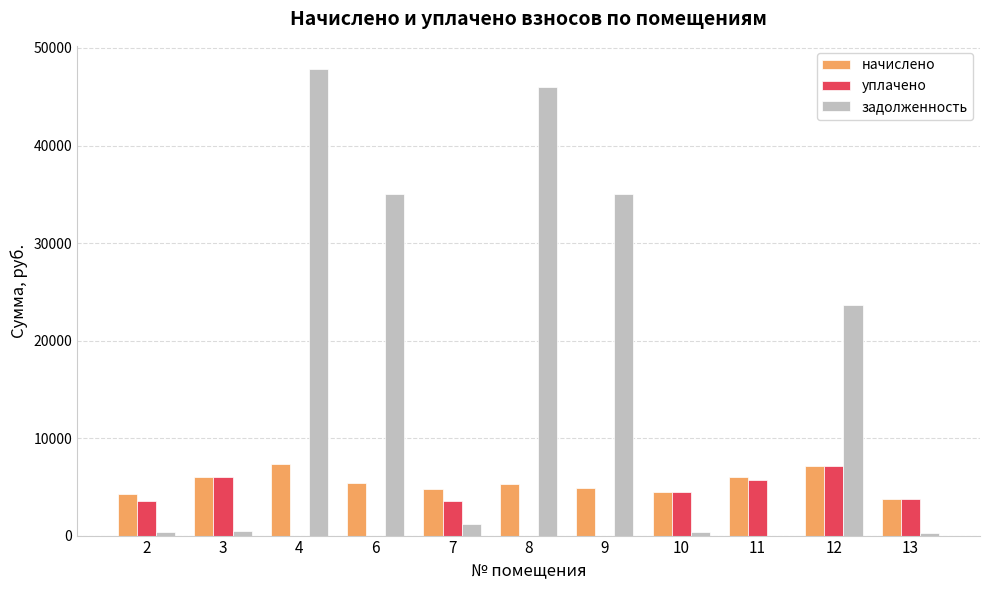

What is the maximum value shown in the chart?

47830.0